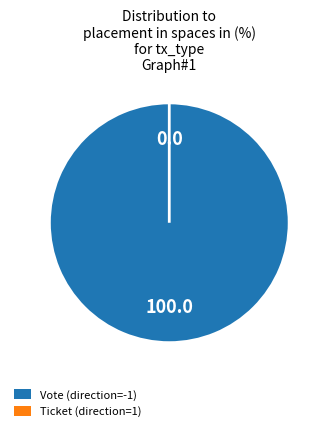

Between Vote (direction=-1) and Ticket (direction=1), which is larger?

Vote (direction=-1)